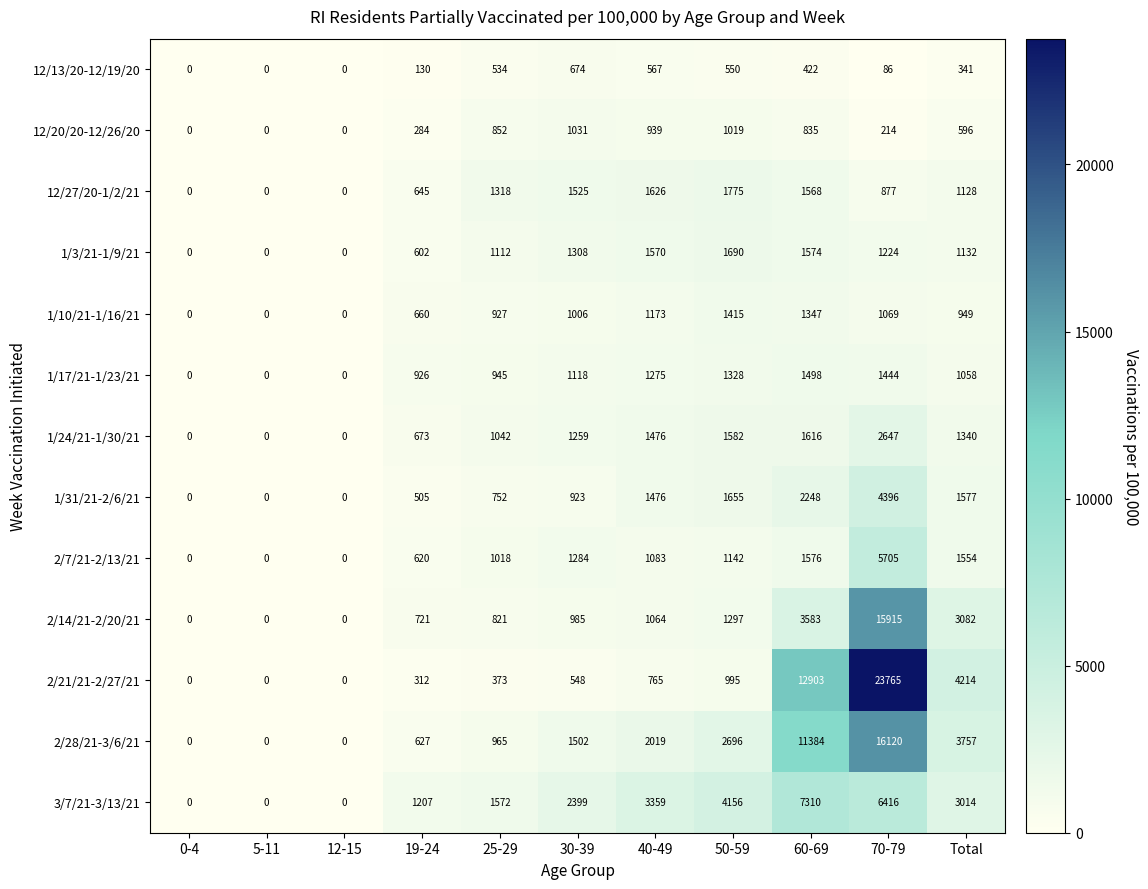

Rank the series by their maximum value, from lowest to highest.

12/13/20-12/19/20, 12/20/20-12/26/20, 1/10/21-1/16/21, 1/17/21-1/23/21, 1/3/21-1/9/21, 12/27/20-1/2/21, 1/24/21-1/30/21, 1/31/21-2/6/21, 2/7/21-2/13/21, 3/7/21-3/13/21, 2/14/21-2/20/21, 2/28/21-3/6/21, 2/21/21-2/27/21